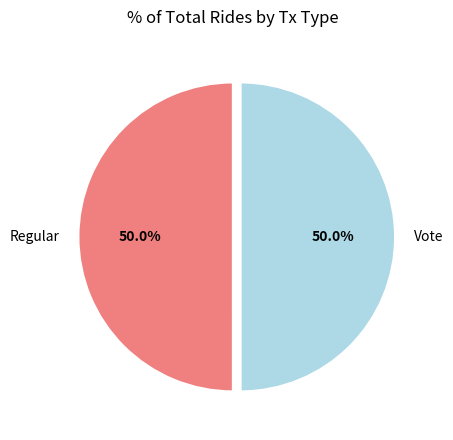

Combined, what portion of the pie is Vote and Regular?

100.0%